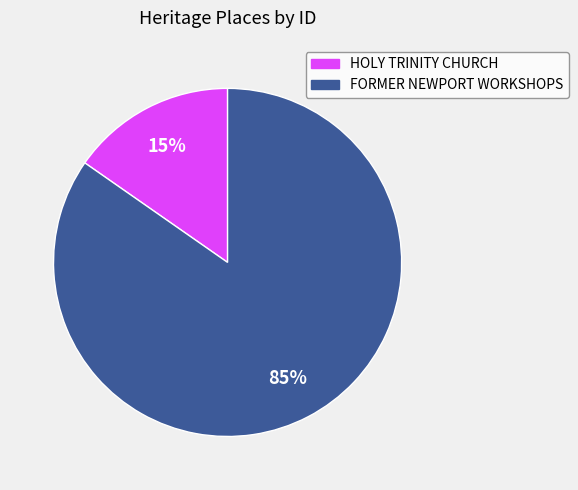

Does any single category account for the majority?

Yes